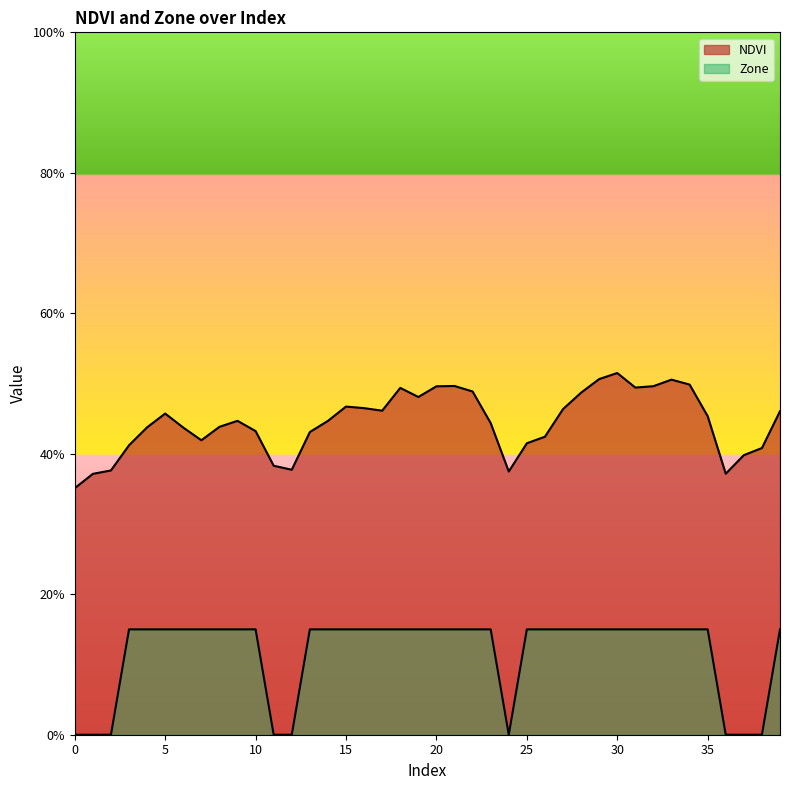

What are all the series names shown in the legend?

NDVI, Zone